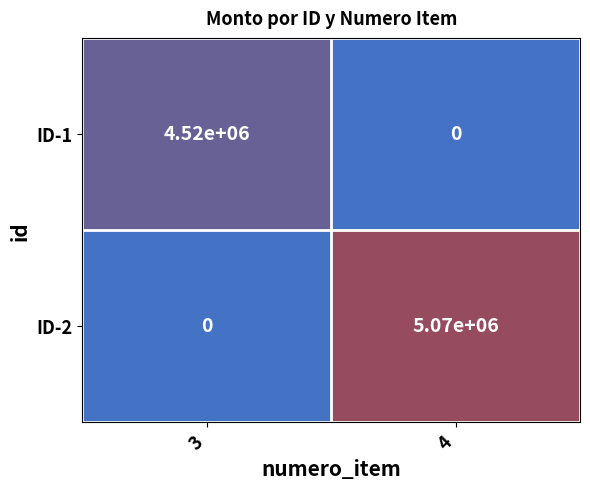

At which category is the sum across all series the highest?

4